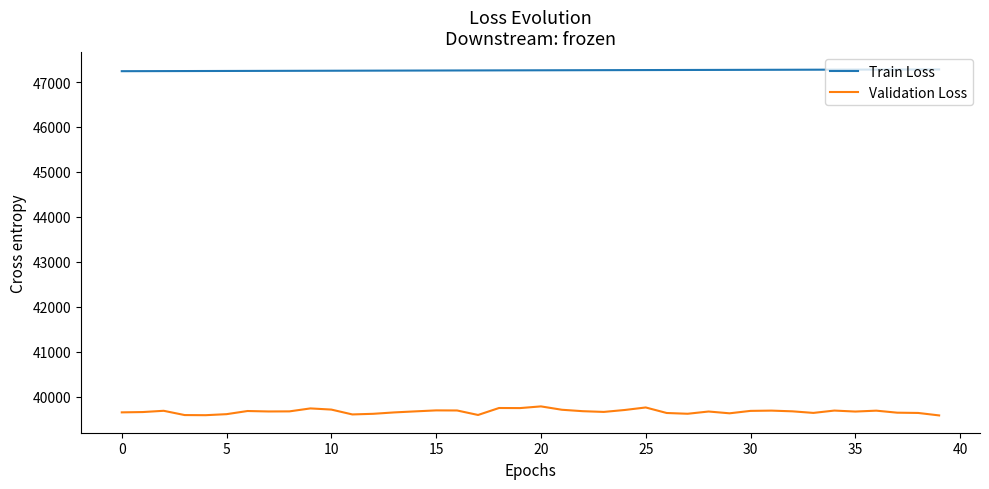

What is the lowest value of the Validation Loss series?

39582